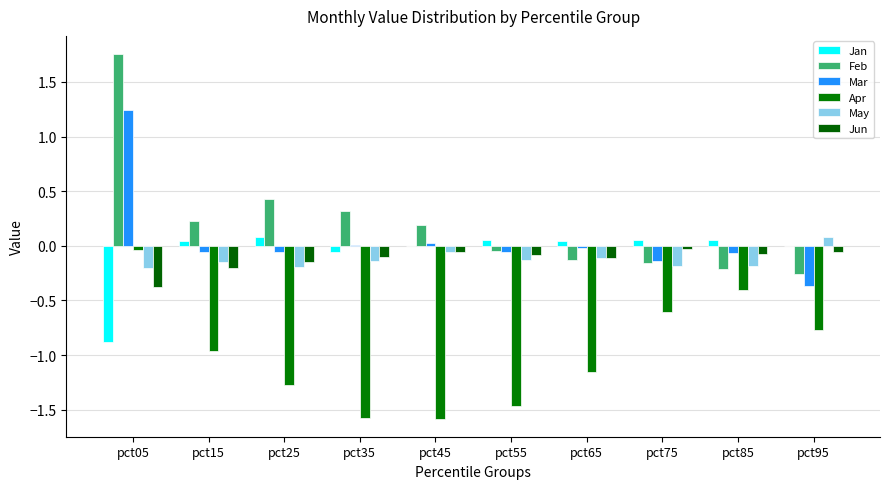

At which category does the chart reach its peak across all series?

pct05